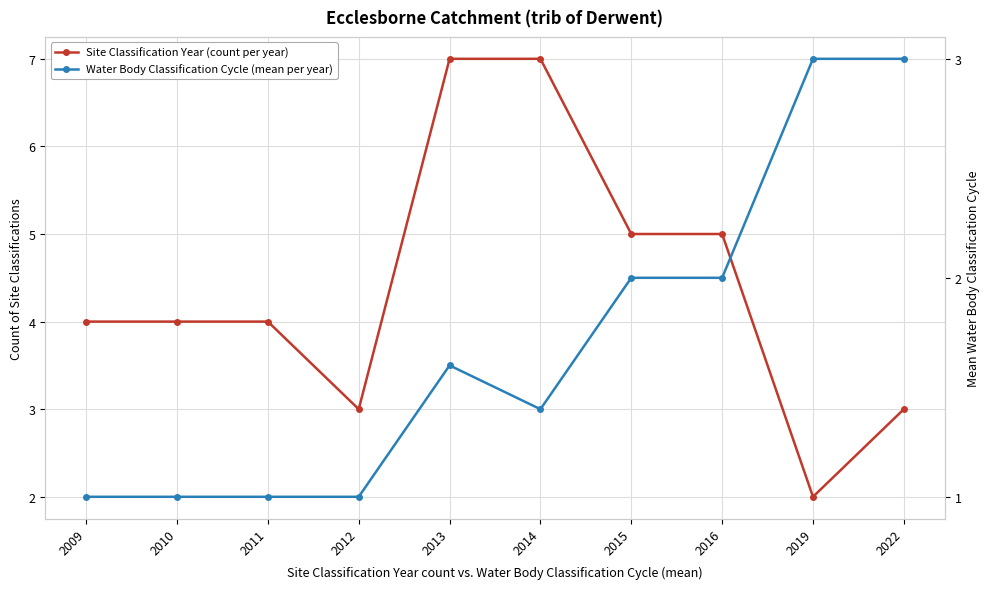

Which series ends up on top after the final intersection of Site Classification Year (count per year) and Water Body Classification Cycle (mean per year)?

Water Body Classification Cycle (mean per year)